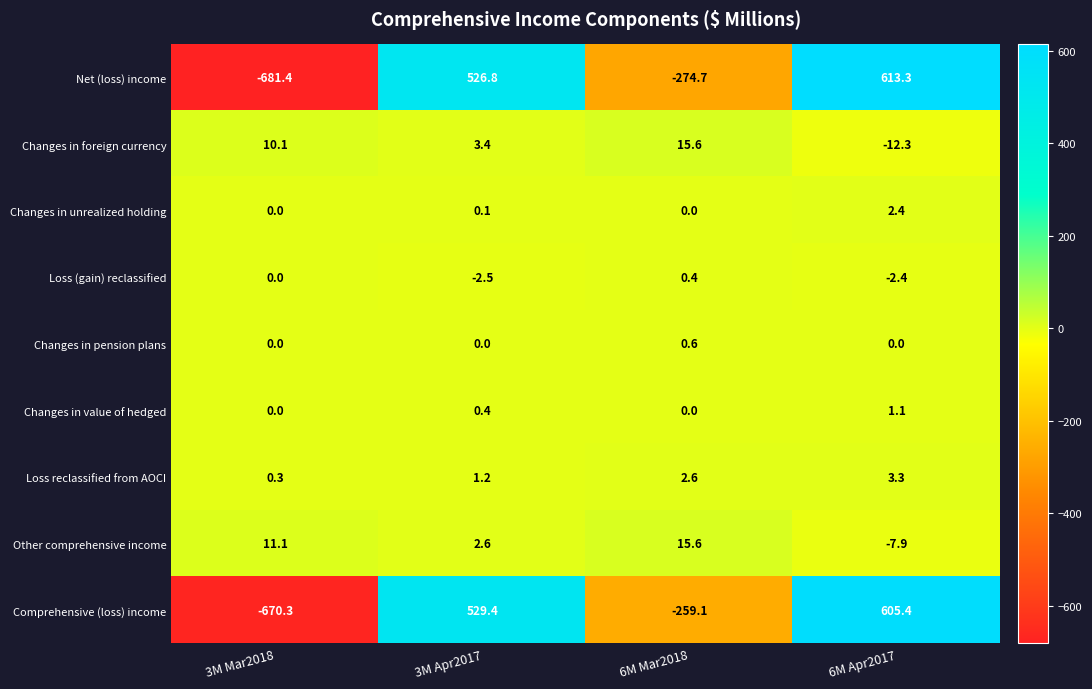

How many data points does each series have?

4